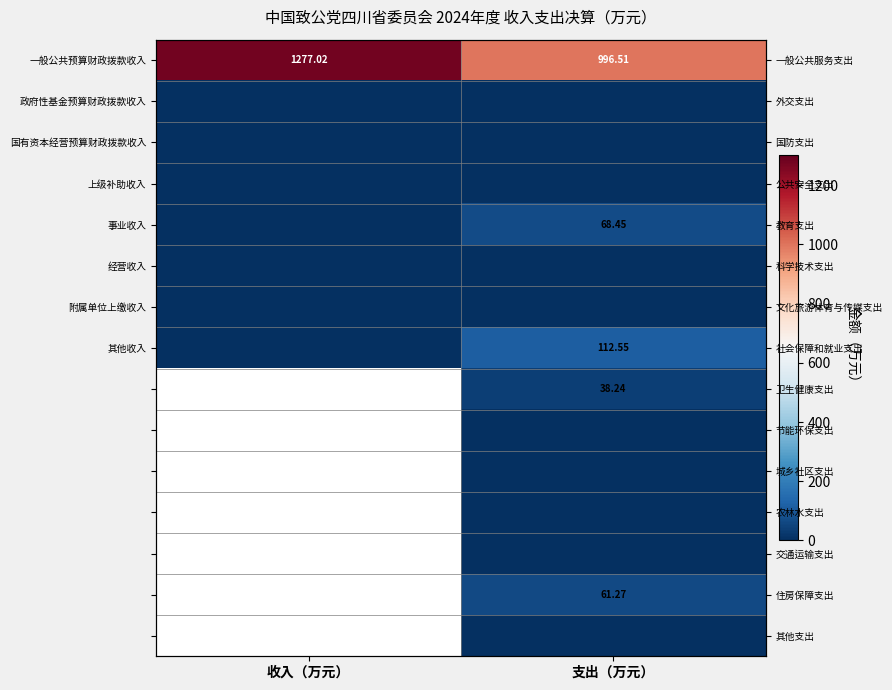

Which category has the lowest value across all series?

收入（万元）